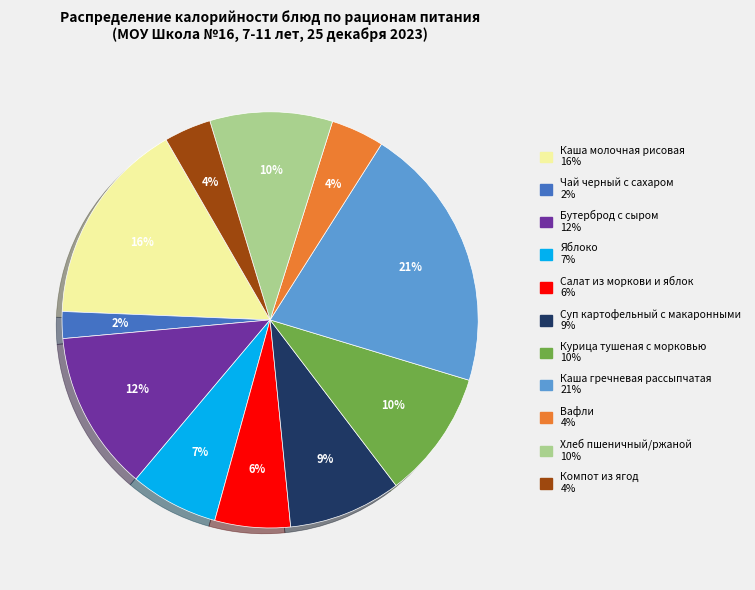

To the nearest percent, what percentage of the pie is Каша гречневая рассыпчатая?

21%